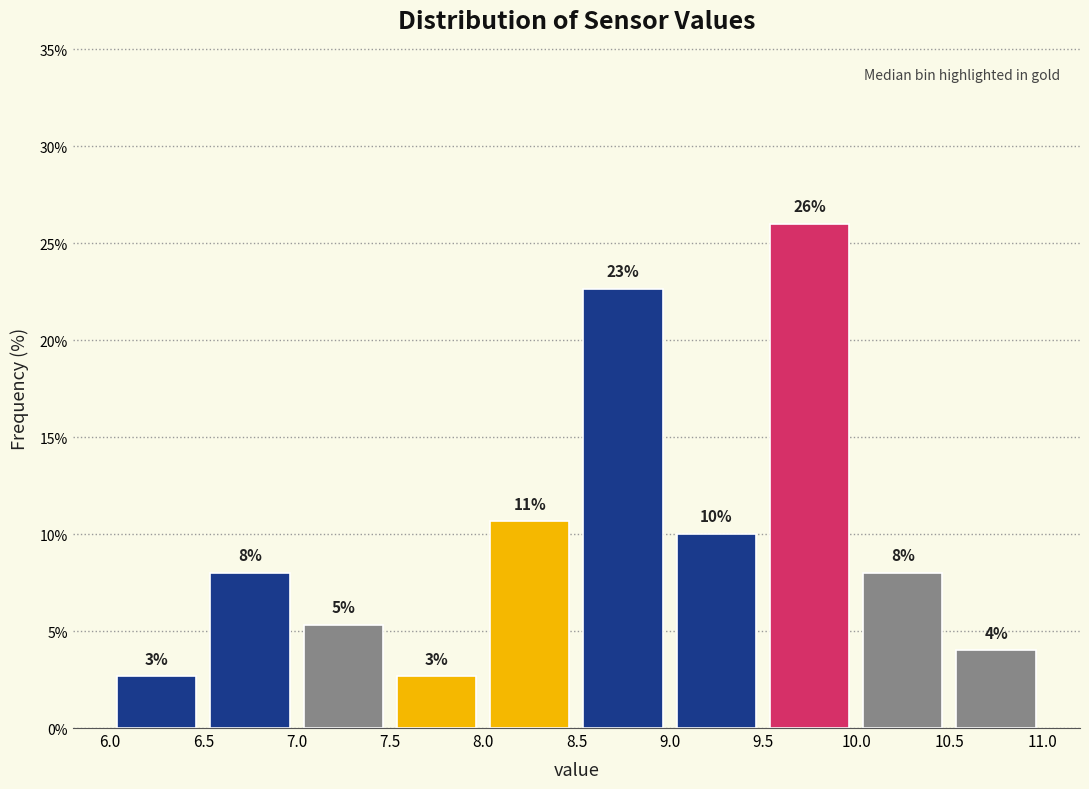

Which range on the x-axis has the tallest bar?

9.5 to 10.0